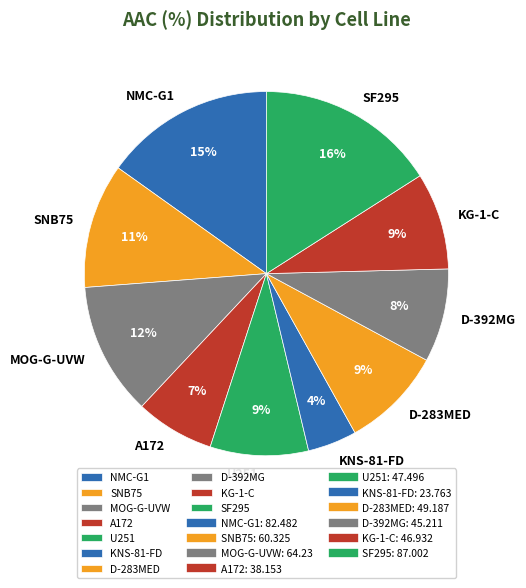

Between MOG-G-UVW and D-392MG, which is larger?

MOG-G-UVW